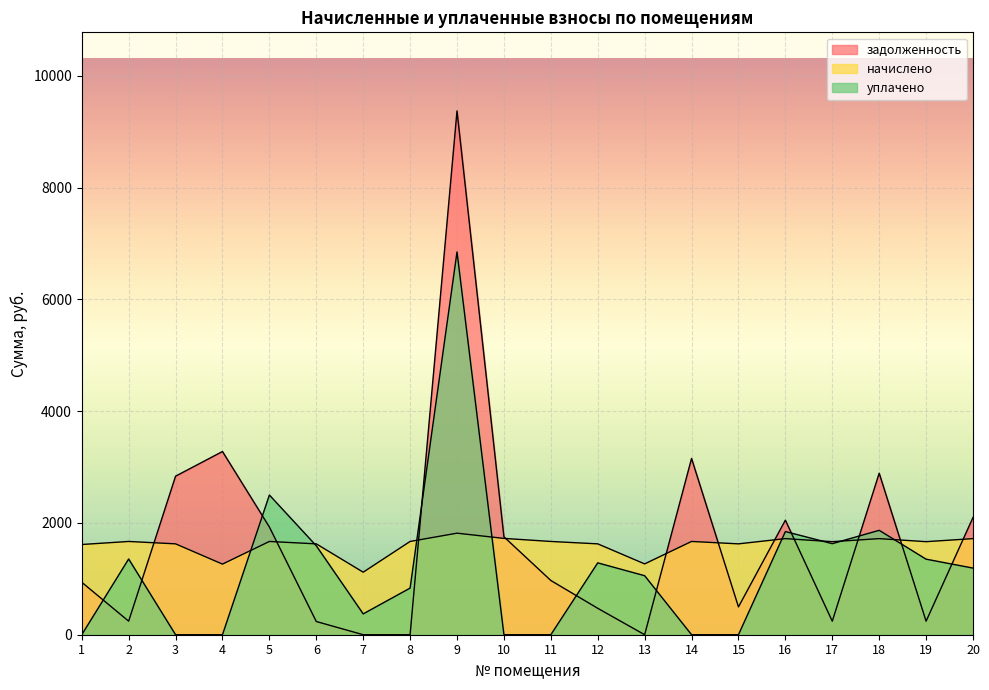

Which series changed the most between 9 and 10?

задолженность